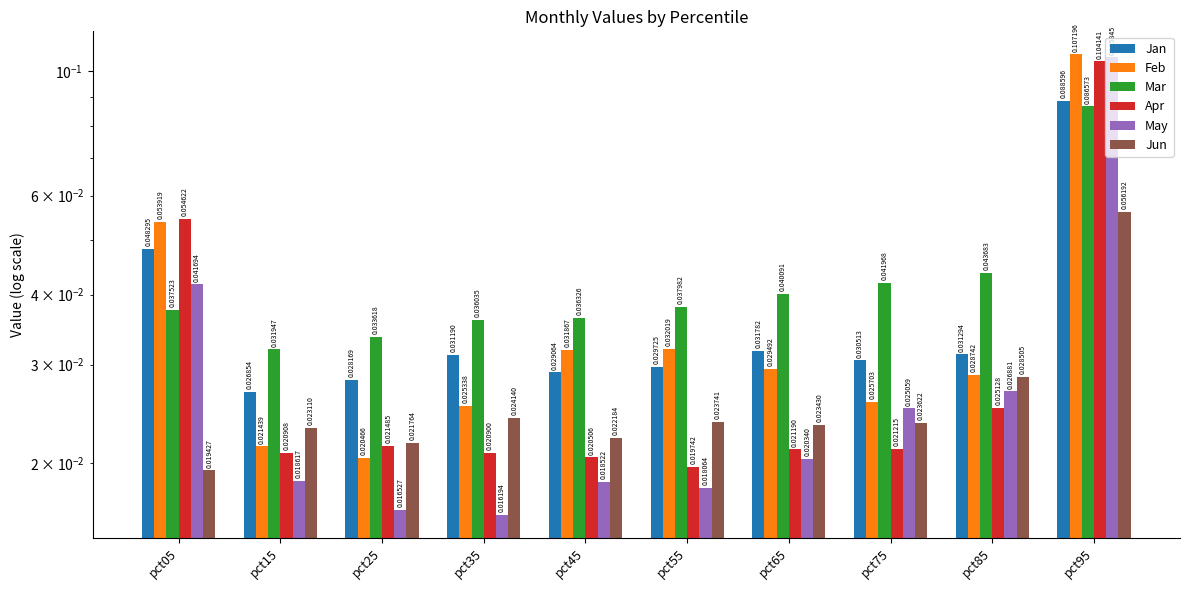

Between pct15 and pct45, which is larger?

pct45